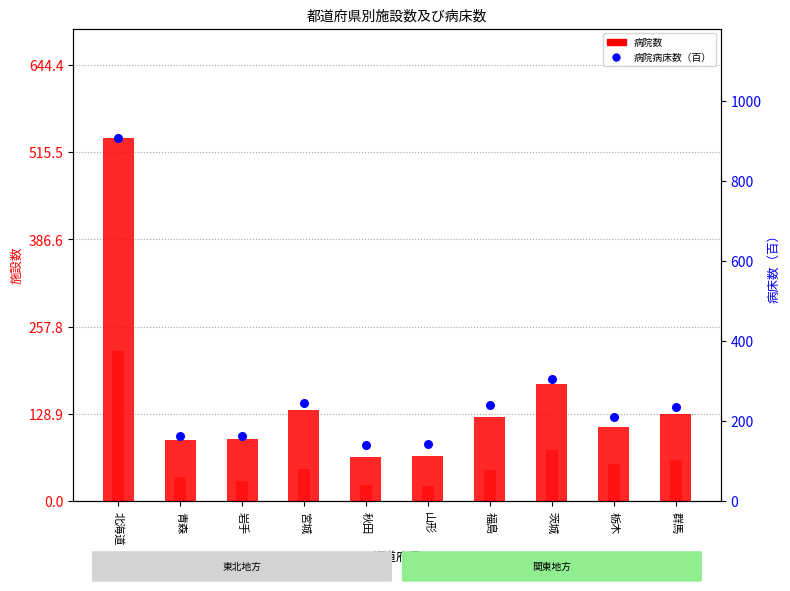

Which series has the largest total across all categories?

病院病床数（百） (percentile rank)